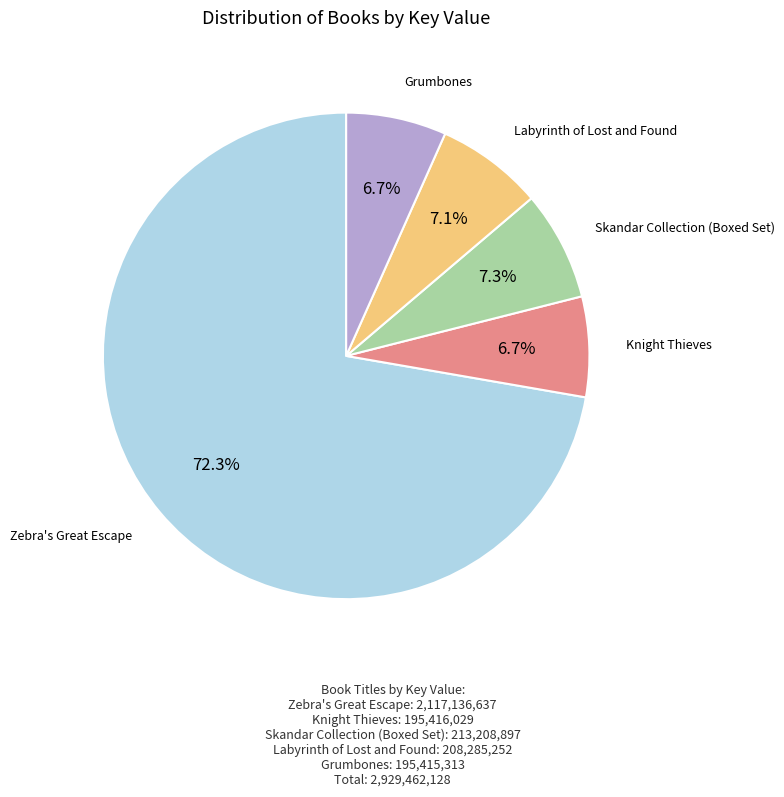

Is the sum of Skandar Collection (Boxed Set) and Grumbones greater than half?

No